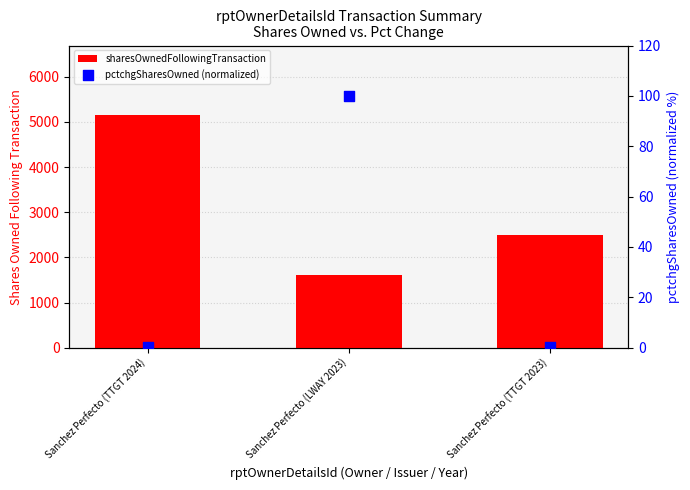

Which series has the largest Y range (max minus min)?

sharesOwnedFollowingTransaction